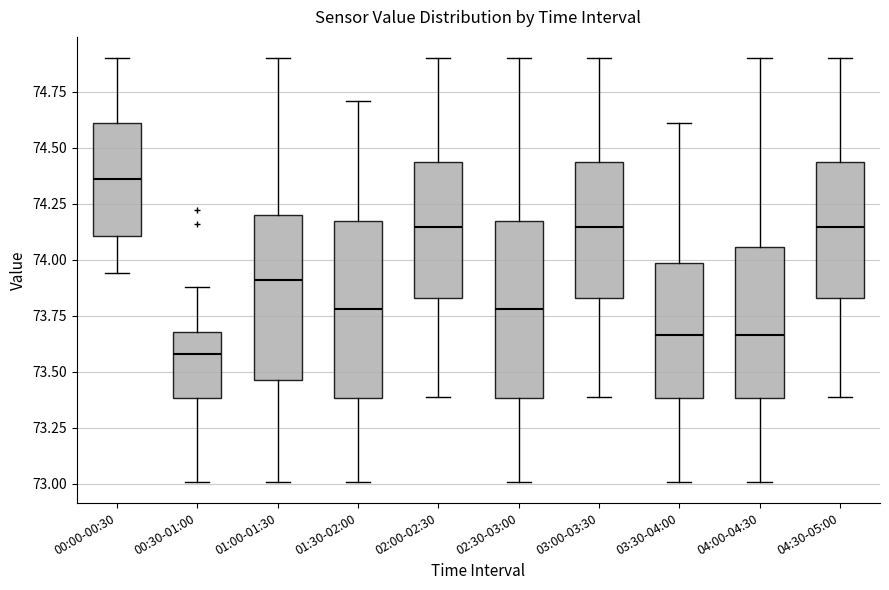

Where is the lower edge of the box for 04:00-04:30 on the y-axis? The values are not printed on the chart, so give them approximately, as read against the axis.

73.40